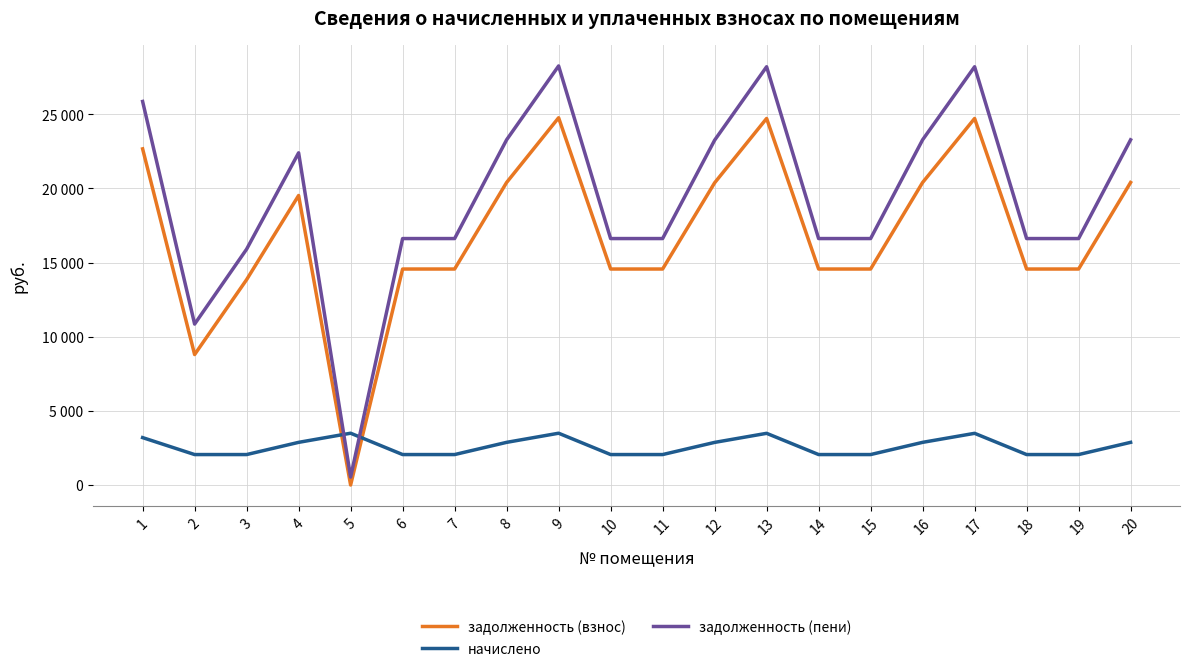

Where is the first local minimum for задолженность (пени)?

2